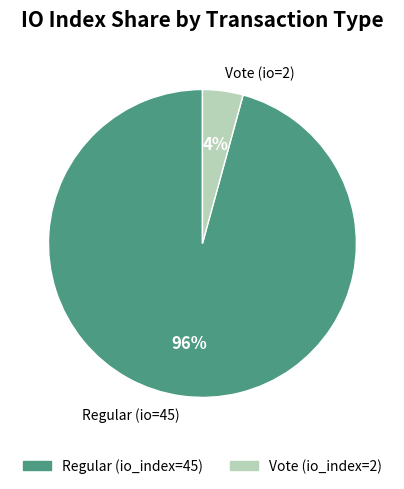

Which has a higher value, Regular (io=45) or Vote (io=2)?

Regular (io=45)